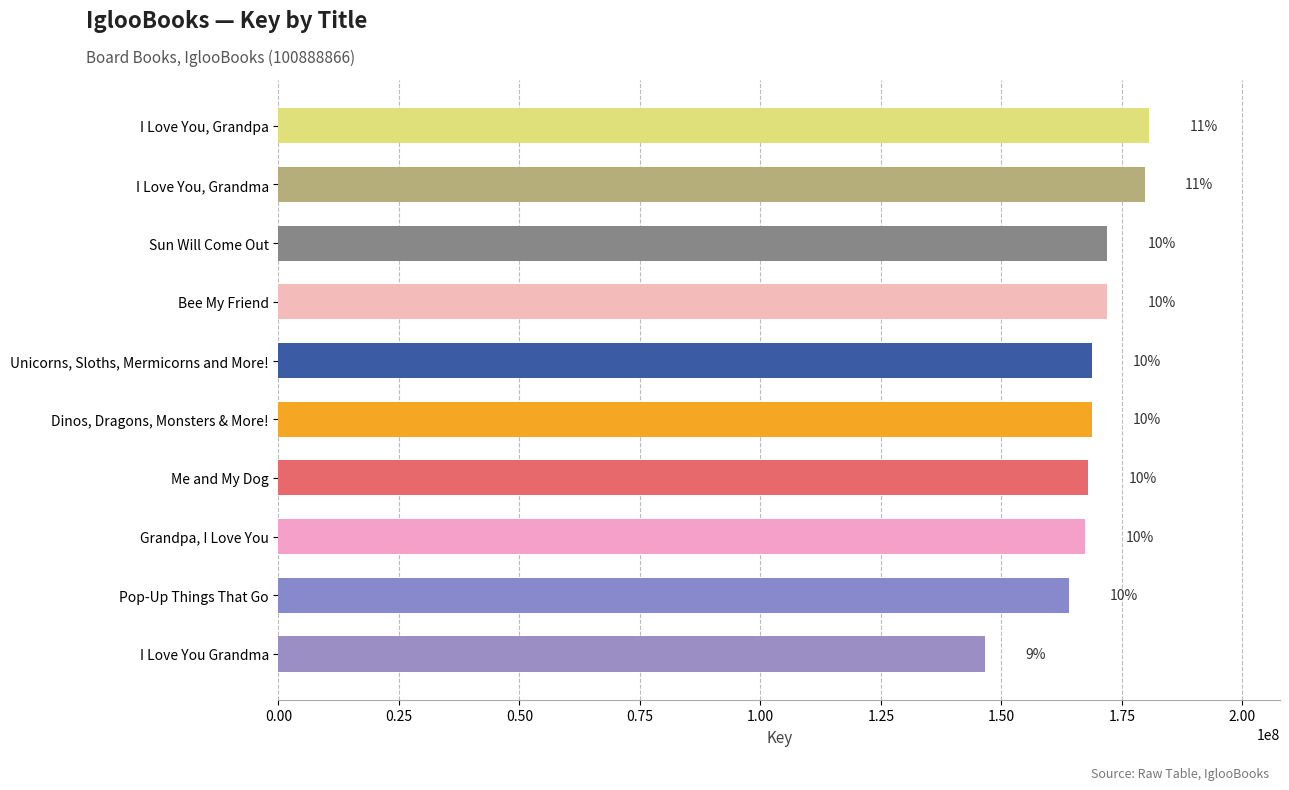

Are the bars horizontal?

Yes